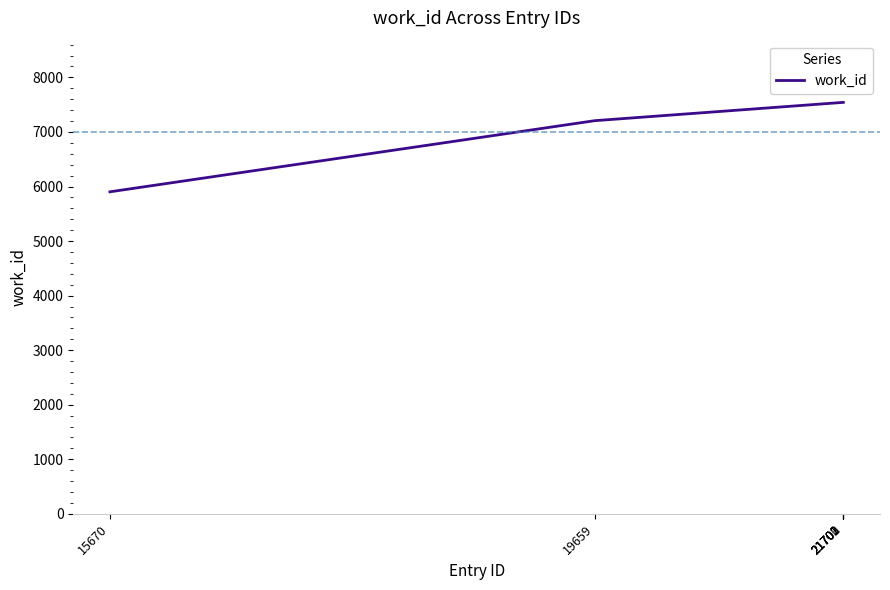

What is the difference between the values at 21702 and 15670?

1639